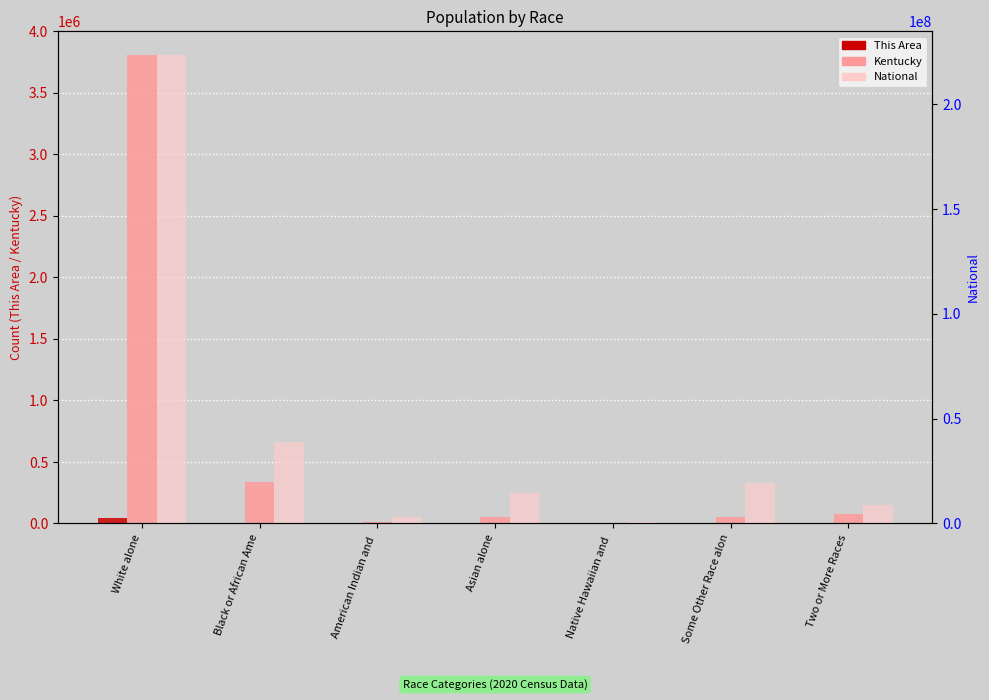

Are the bars horizontal?

No